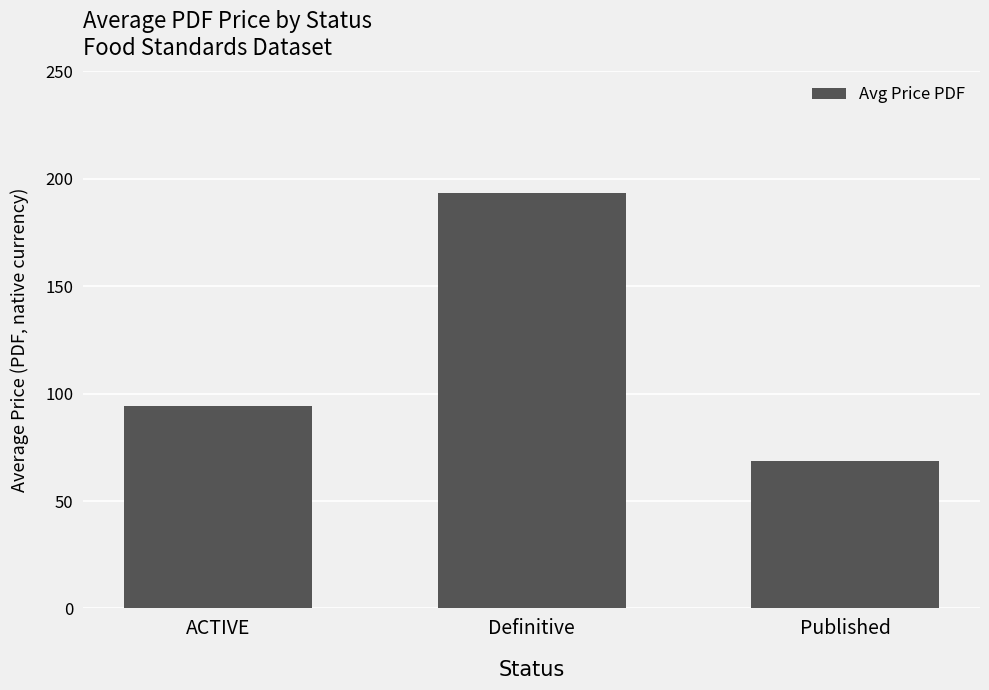

Rank the categories by value from lowest to highest.

Published, ACTIVE, Definitive